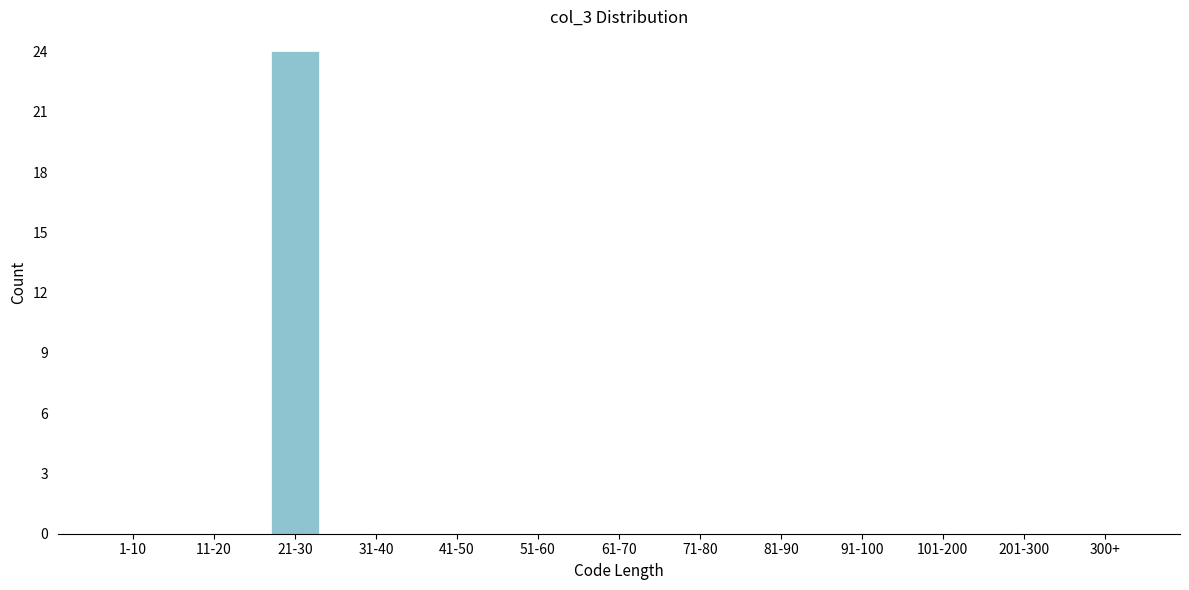

Reading left to right, transcribe all the data shown in this chart.

1-10=0	11-20=0	21-30=24	31-40=0	41-50=0	51-60=0	61-70=0	71-80=0	81-90=0	91-100=0	101-200=0	201-300=0	300+=0